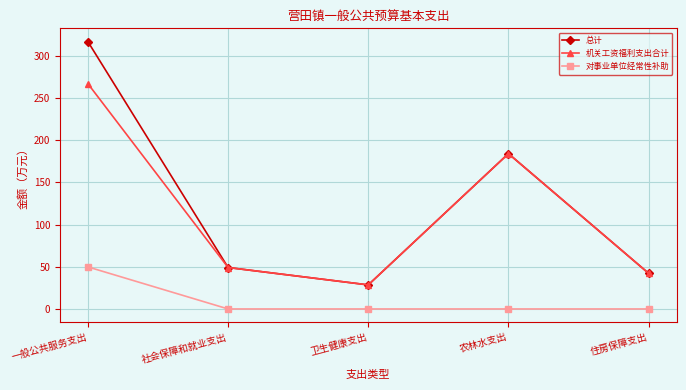

At how many categories does at least one series exceed 115?

2